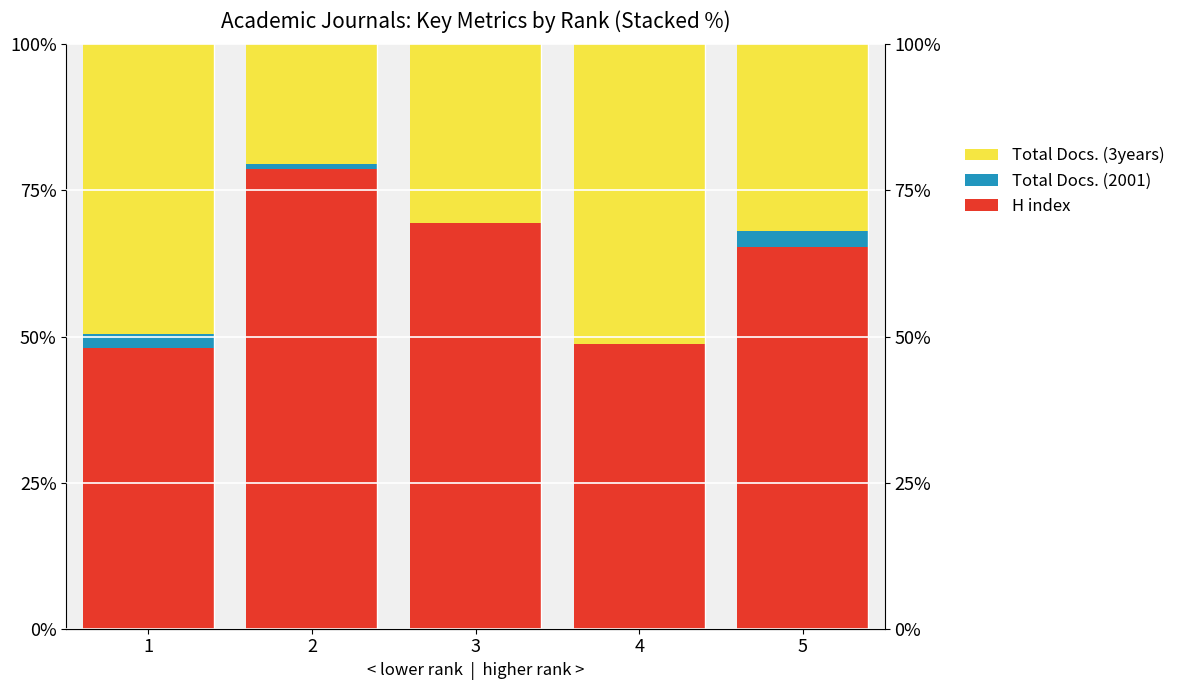

What is the average value of the Total Docs. (3years) series?

36.8